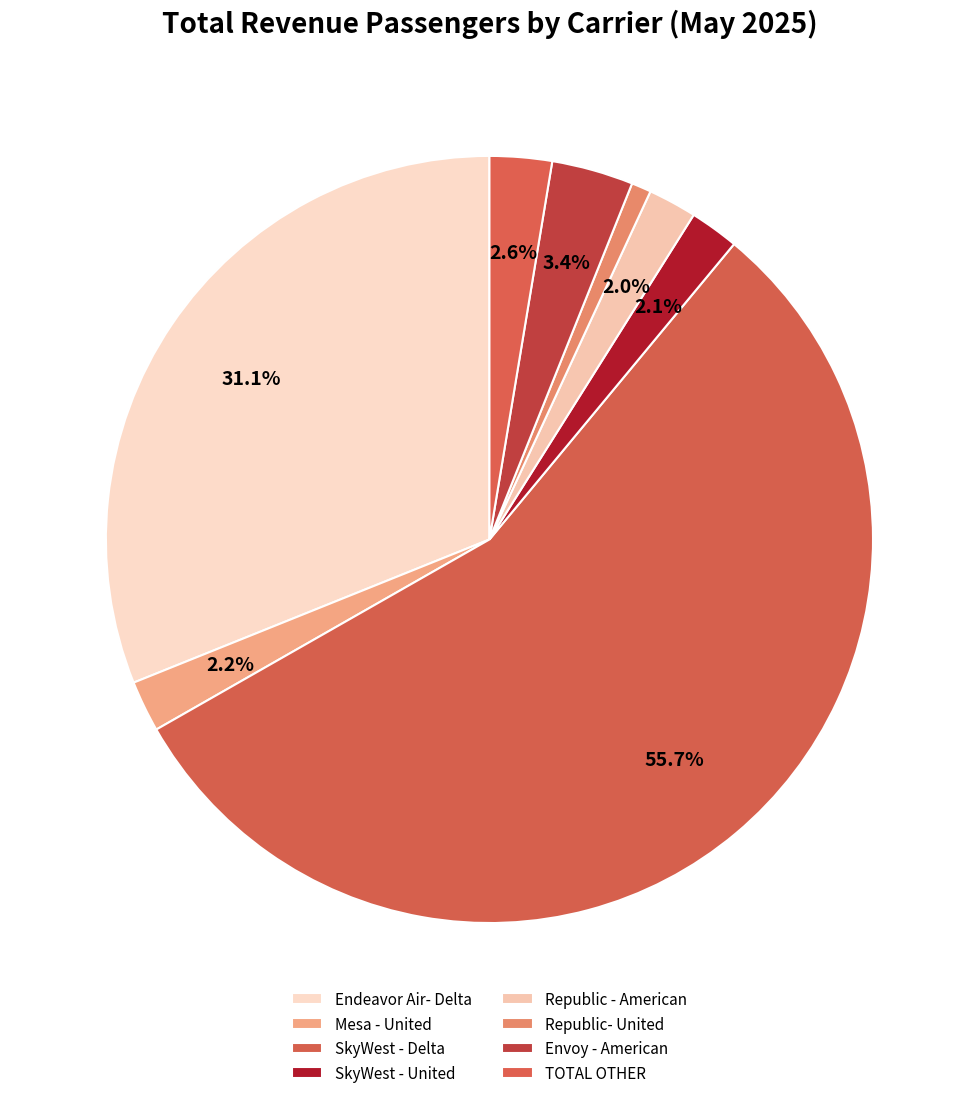

To the nearest percent, what percentage of the pie is Mesa - United?

2%